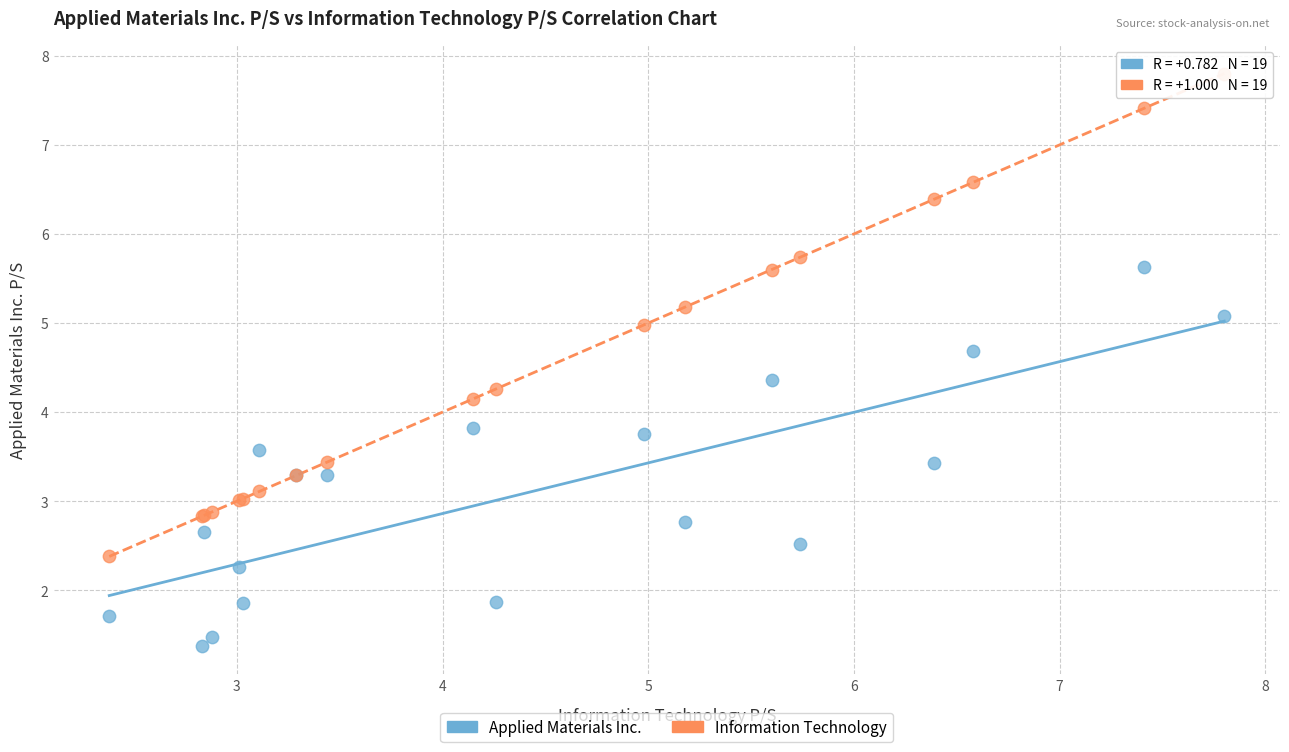

What are all the series names shown in the legend?

Applied Materials Inc., Information Technology